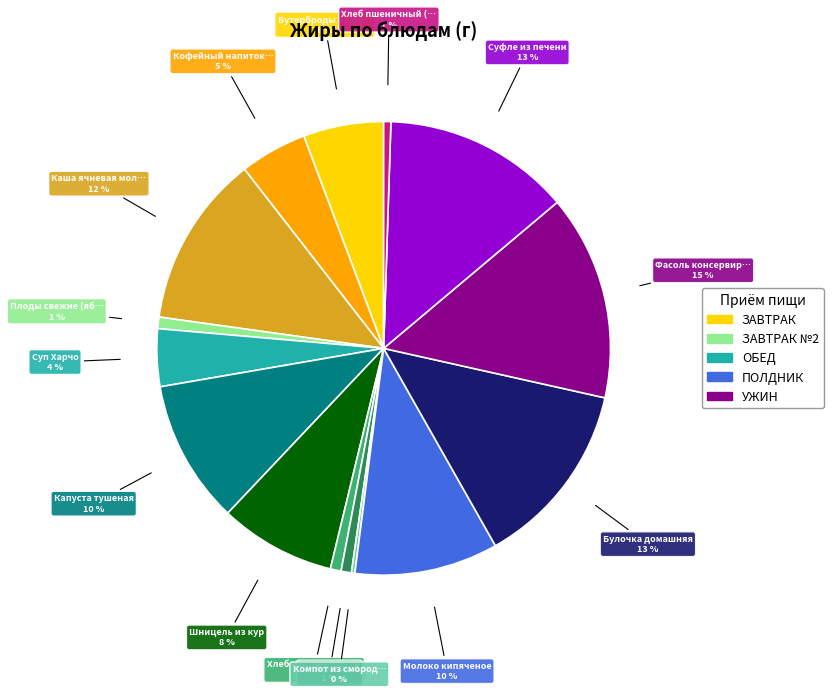

Is there a majority slice in this chart?

No